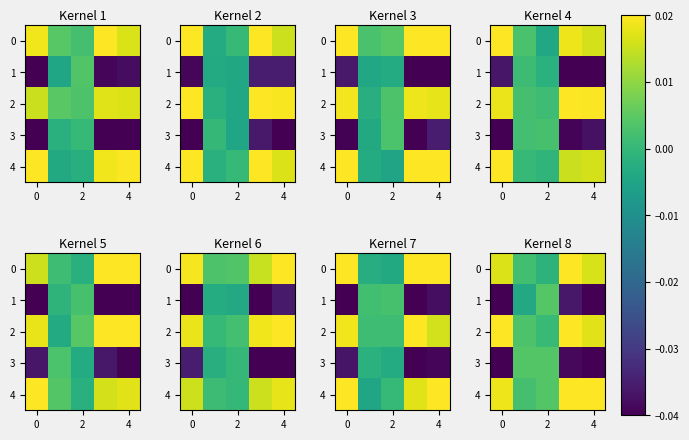

At which label is 2 closest to 0?

2